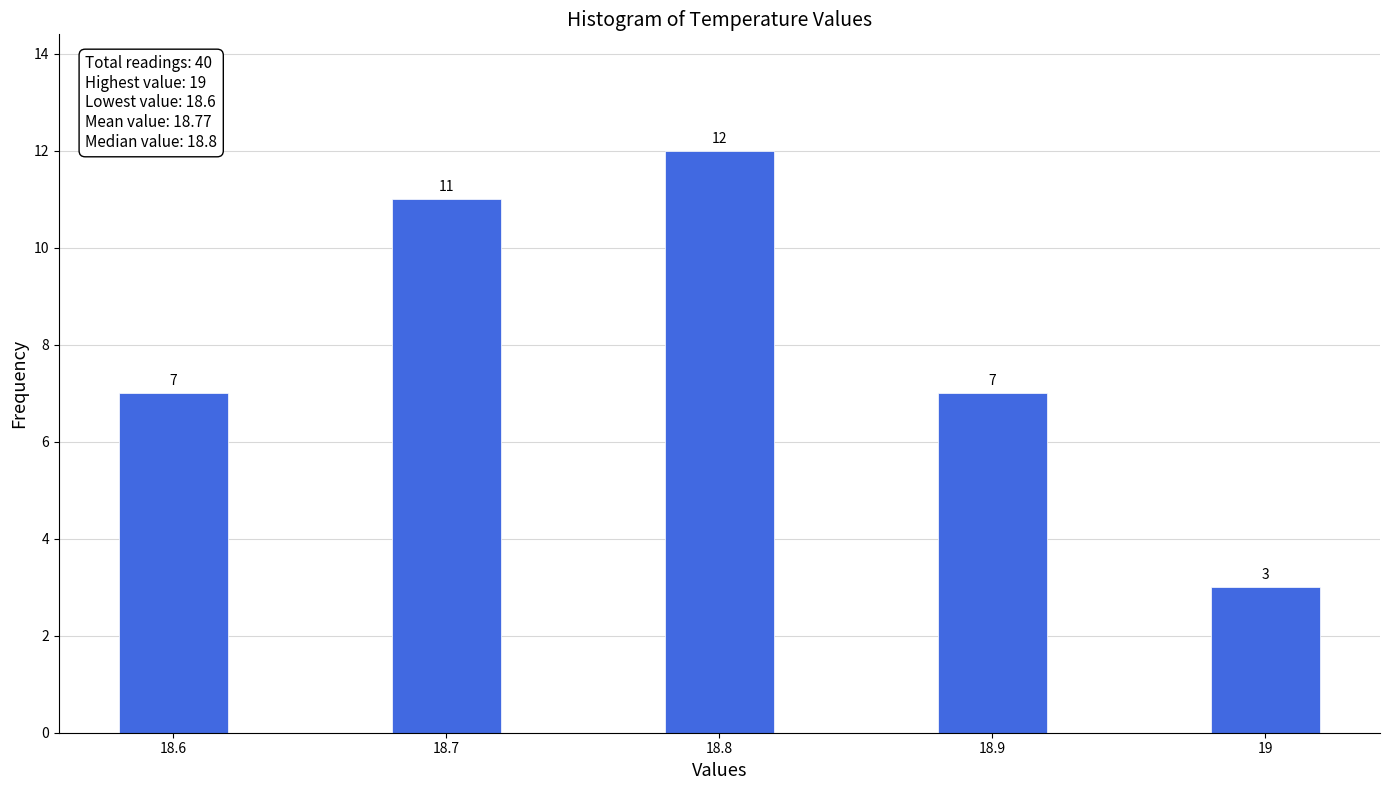

Reading right to left, what are all the values shown in this chart?

3	7	12	11	7